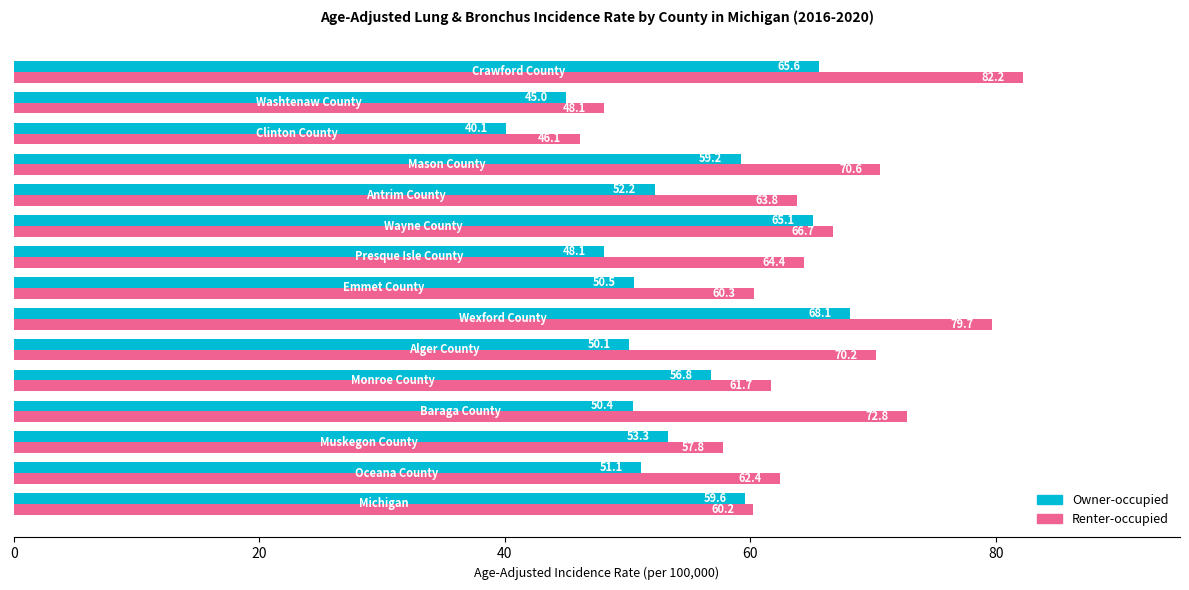

Rank the series by their maximum value, from highest to lowest.

Renter-occupied, Owner-occupied